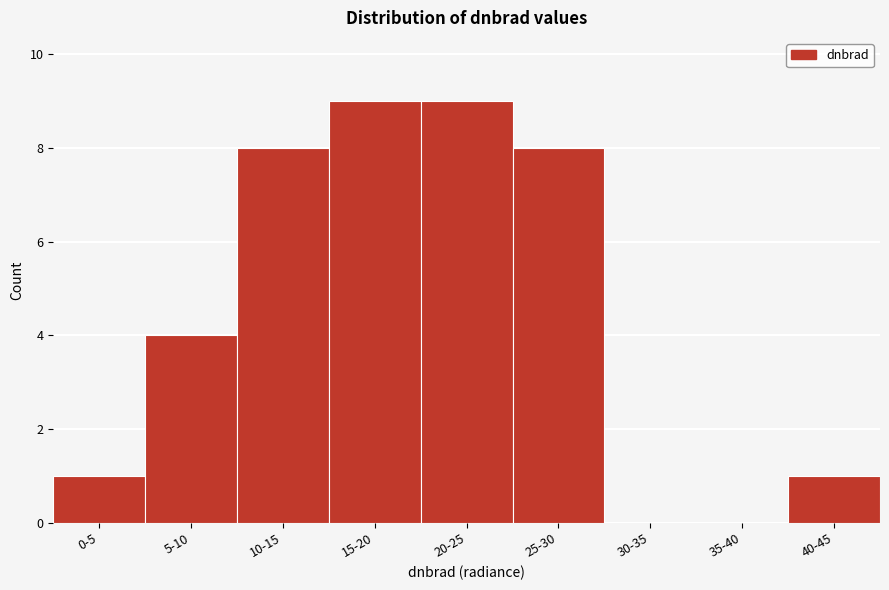

Reading right to left, transcribe all the data shown in this chart.

40-45=1	35-40=0	30-35=0	25-30=8	20-25=9	15-20=9	10-15=8	5-10=4	0-5=1